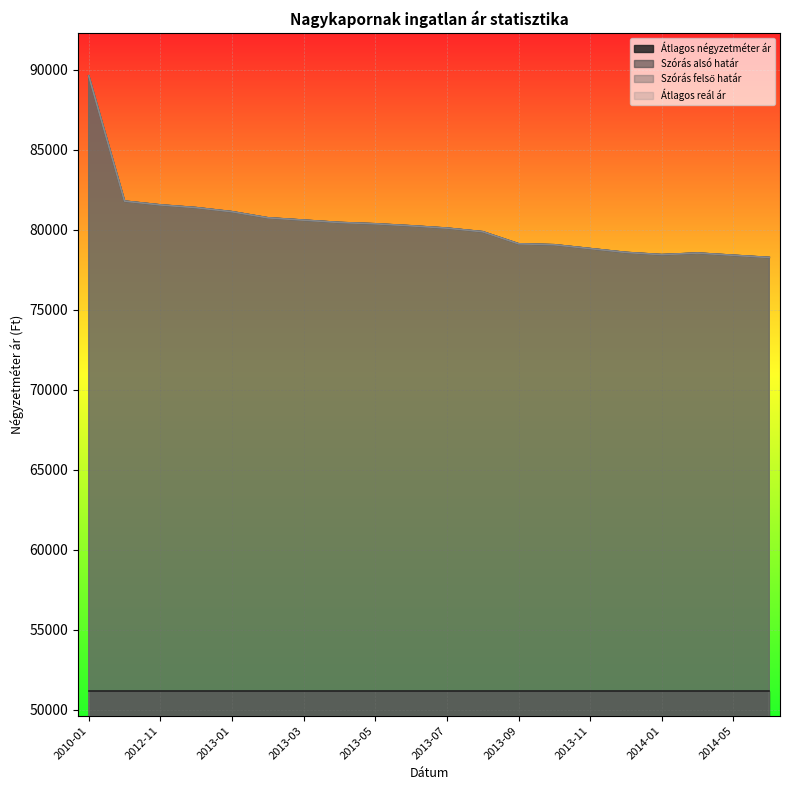

Which series has the largest total across all categories?

Szórás alsó határ